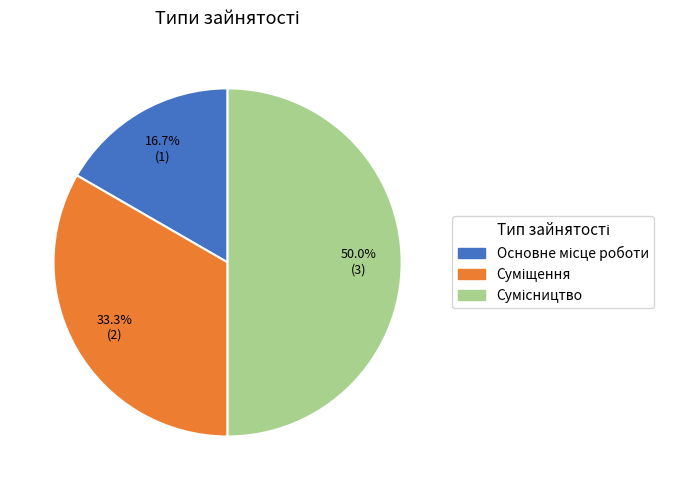

How many slices are in this pie chart?

3